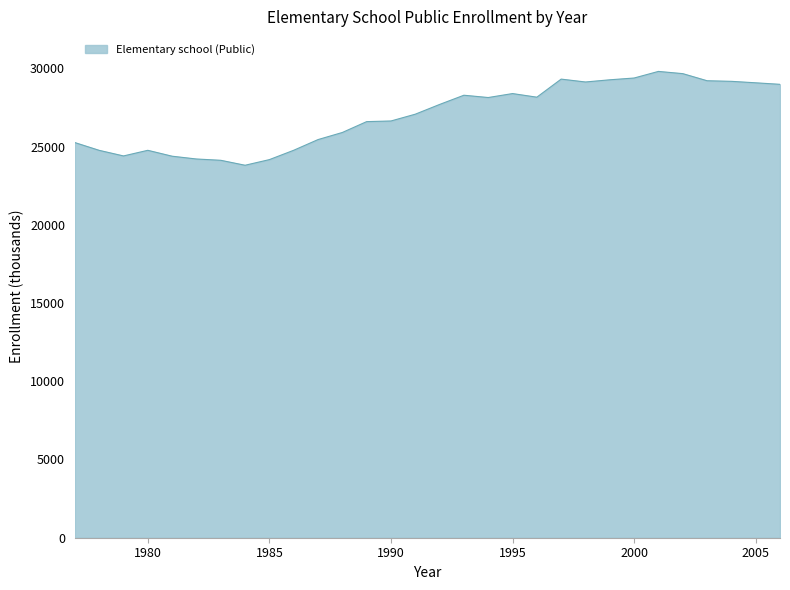

What is the minimum value shown in the chart?

23803